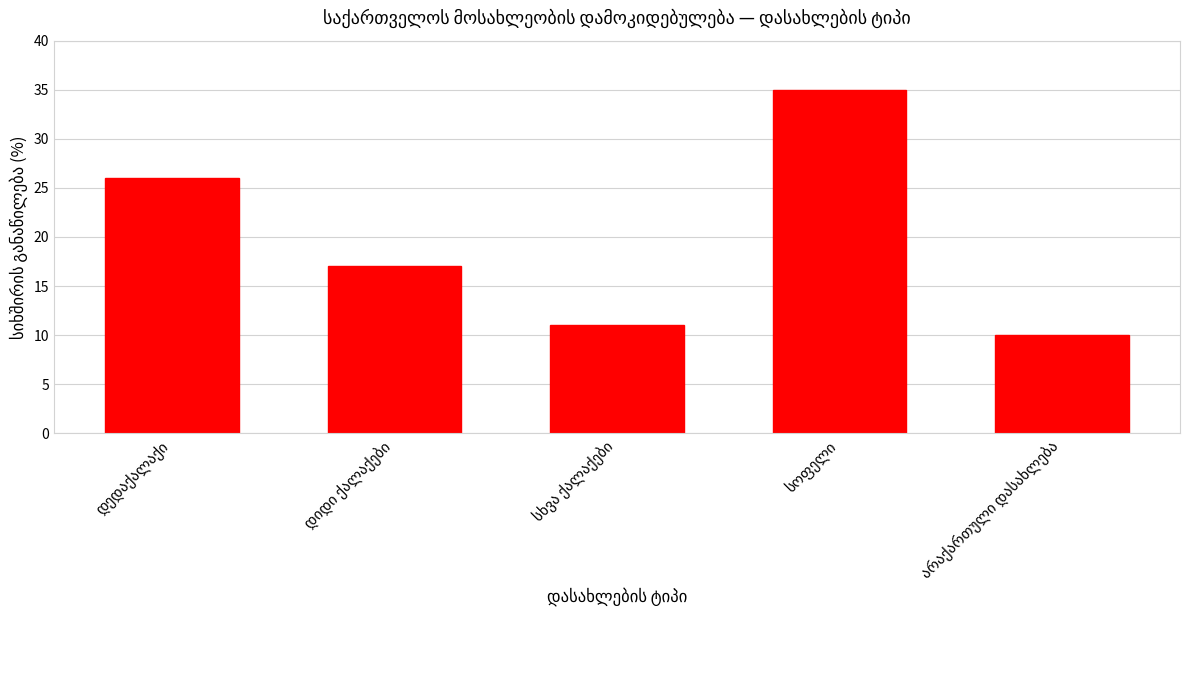

Reading left to right, transcribe all the data shown in this chart.

26	17	11	35	10